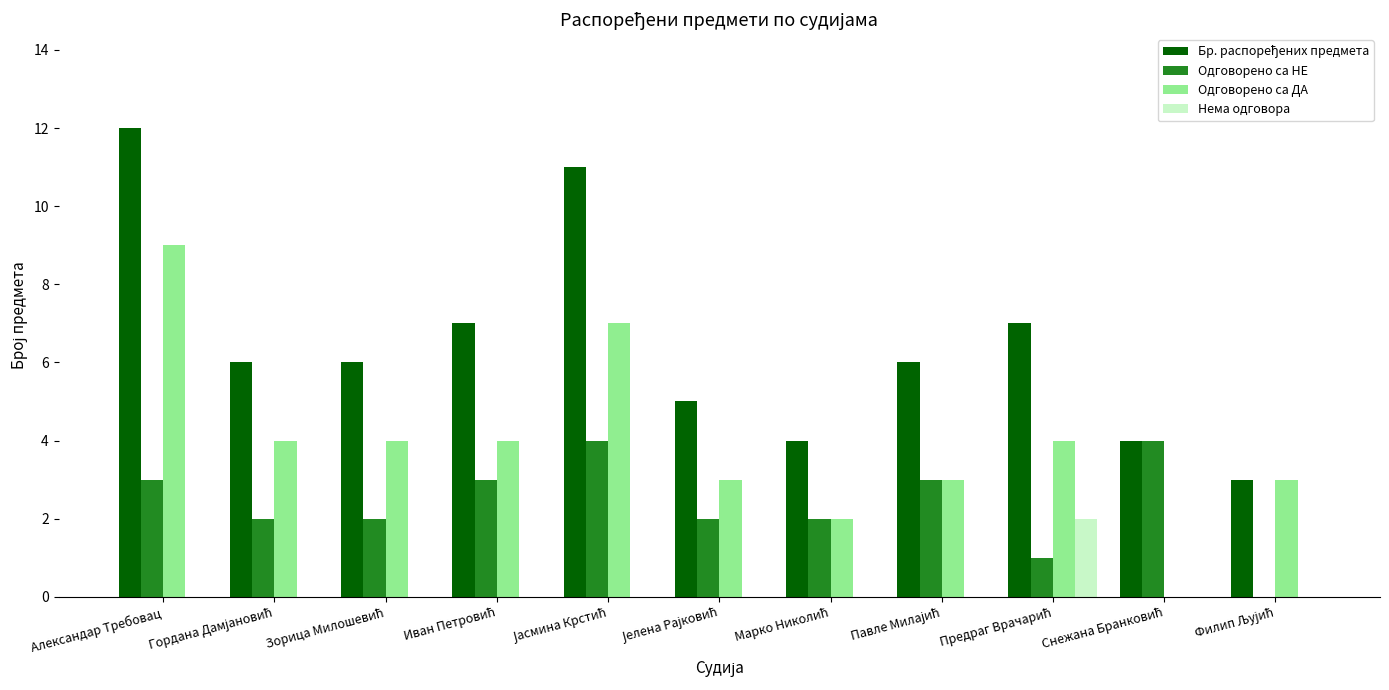

At which category is the sum across all series the highest?

Александар Требовац